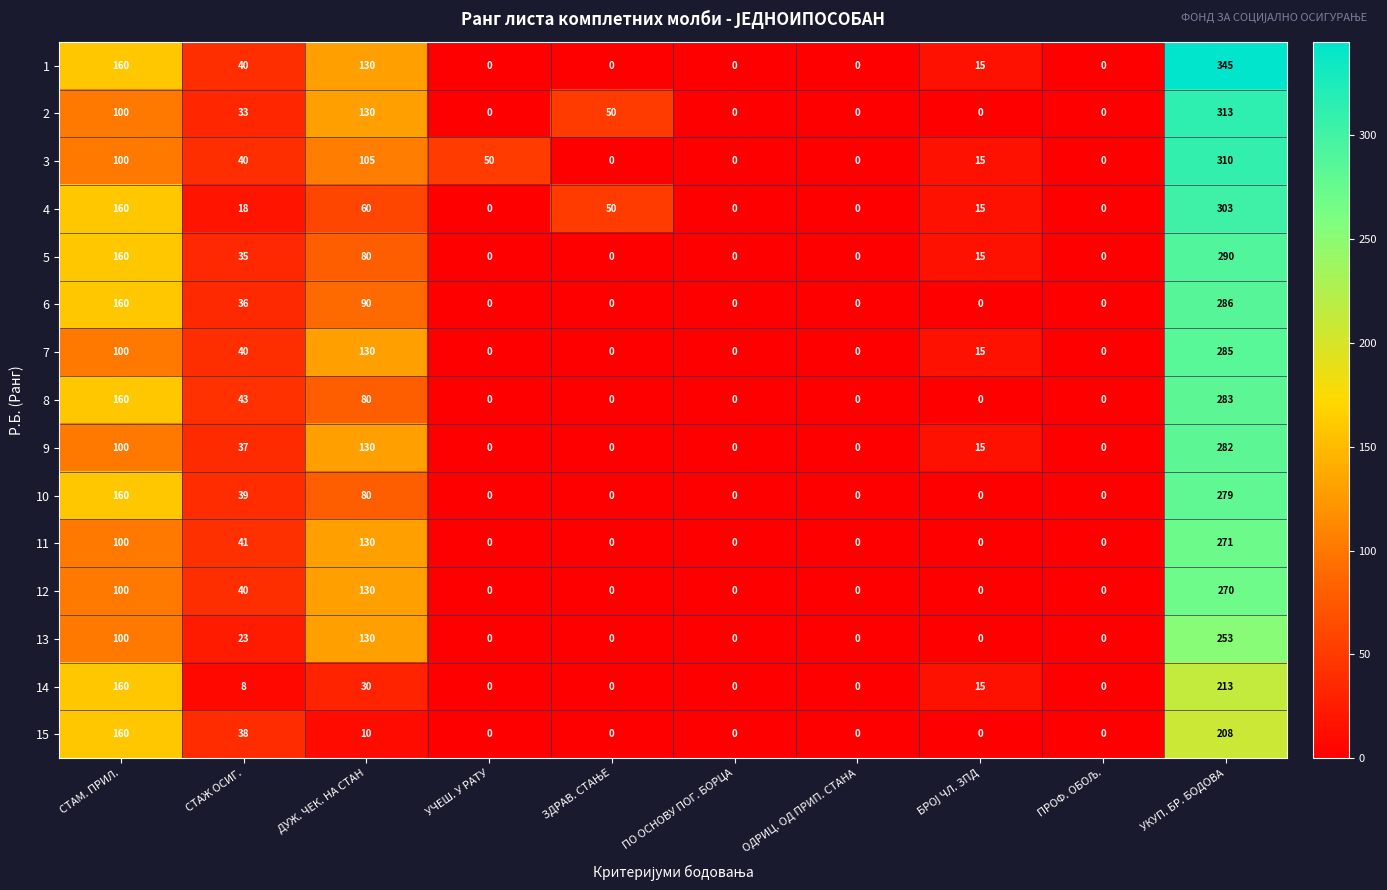

Where is 1 nearest to the value 172?

СТАМ. ПРИЛ.